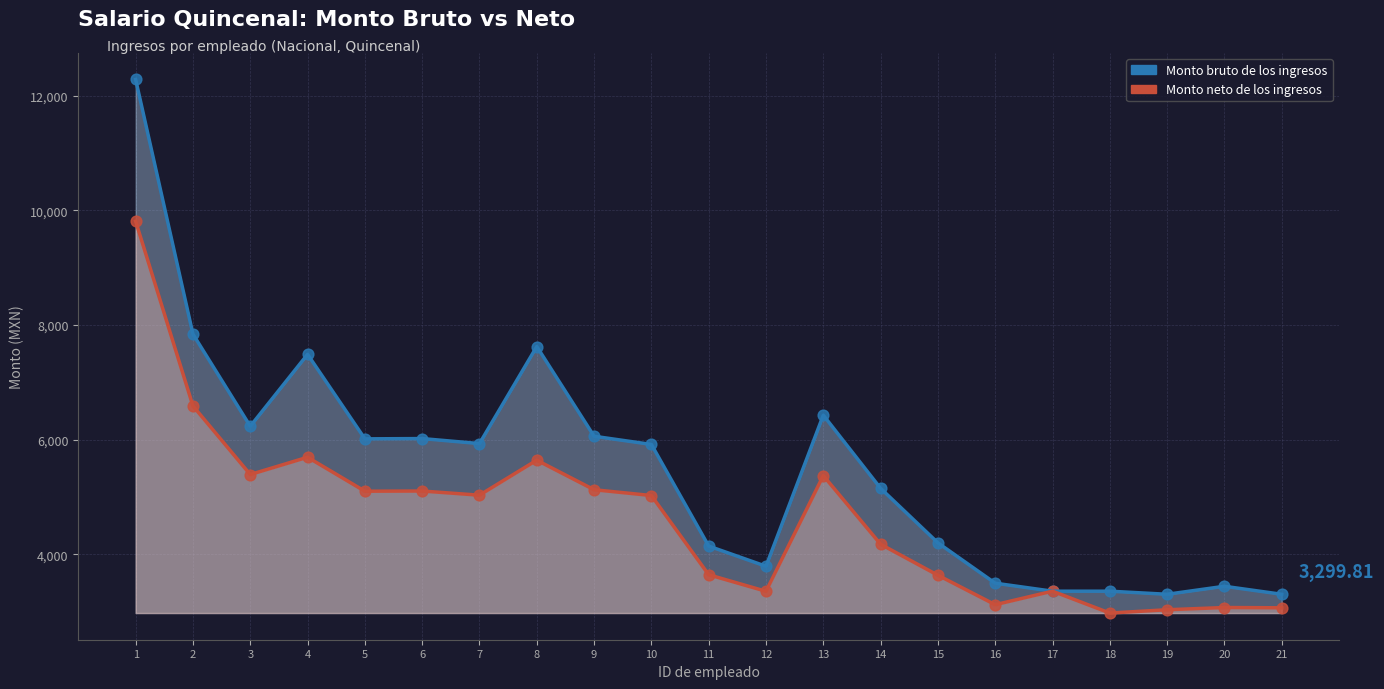

At how many categories does at least one series exceed 7448?

4